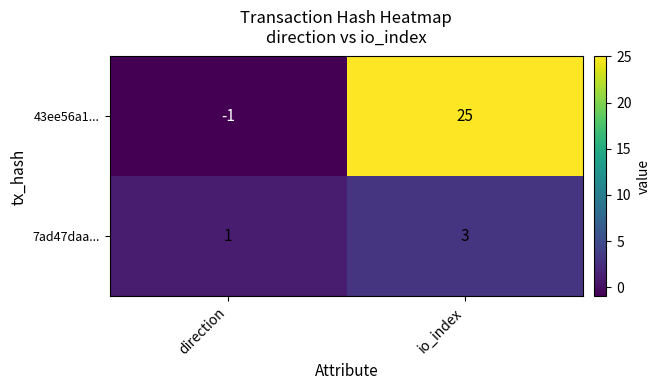

Which series has the largest total across all categories?

43ee56a1...